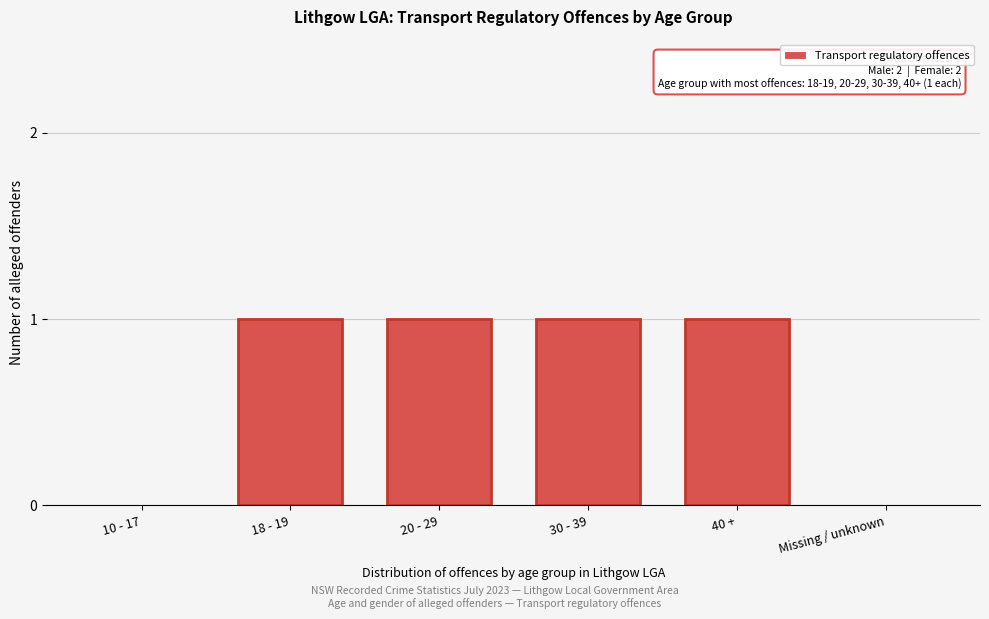

Reading left to right, transcribe all the data shown in this chart.

10 - 17=0	18 - 19=1	20 - 29=1	30 - 39=1	40 +=1	Missing / unknown=0